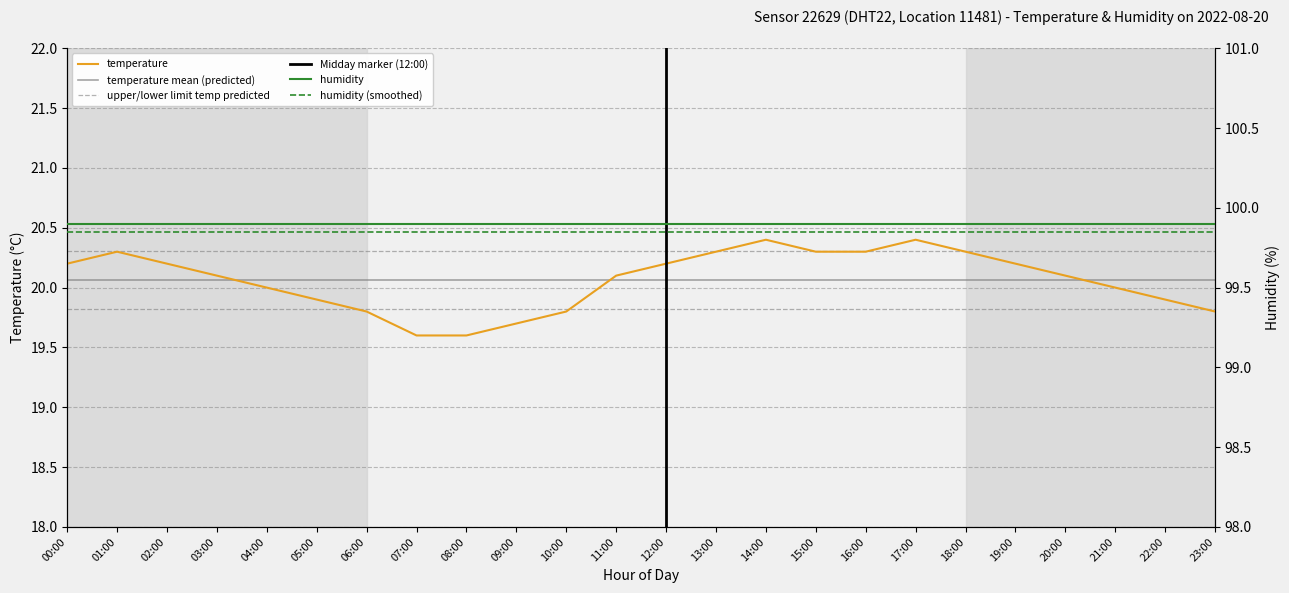

How many values exceed 20?

14